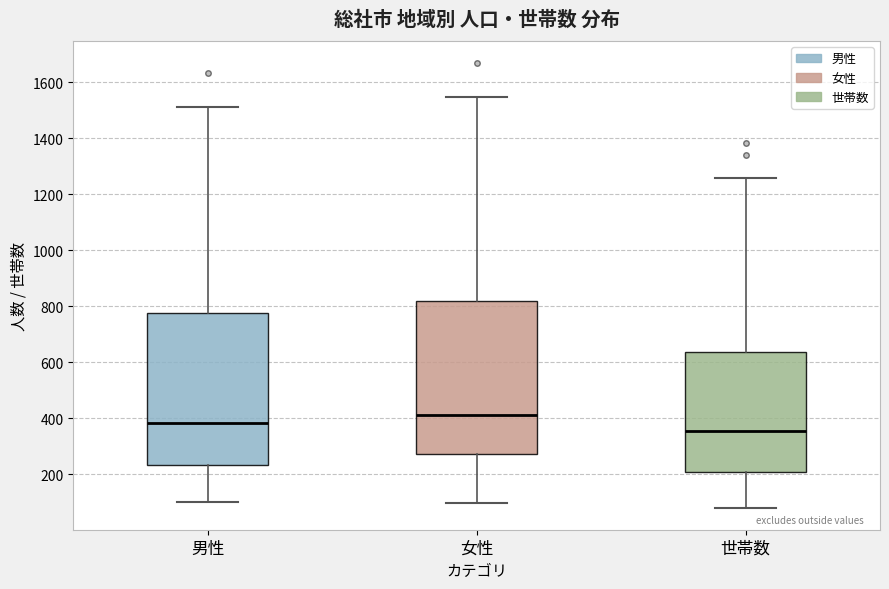

Where is the upper edge of the box for 世帯数 on the y-axis? The values are not printed on the chart, so give them approximately, as read against the axis.

640